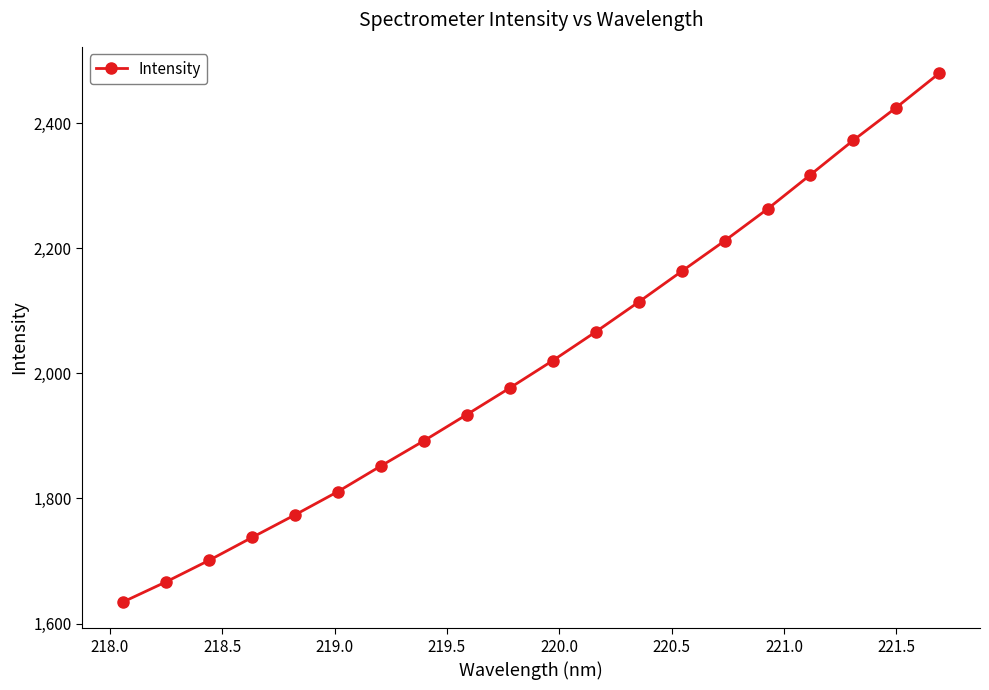

Does the chart display data point markers on the line(s)?

Yes